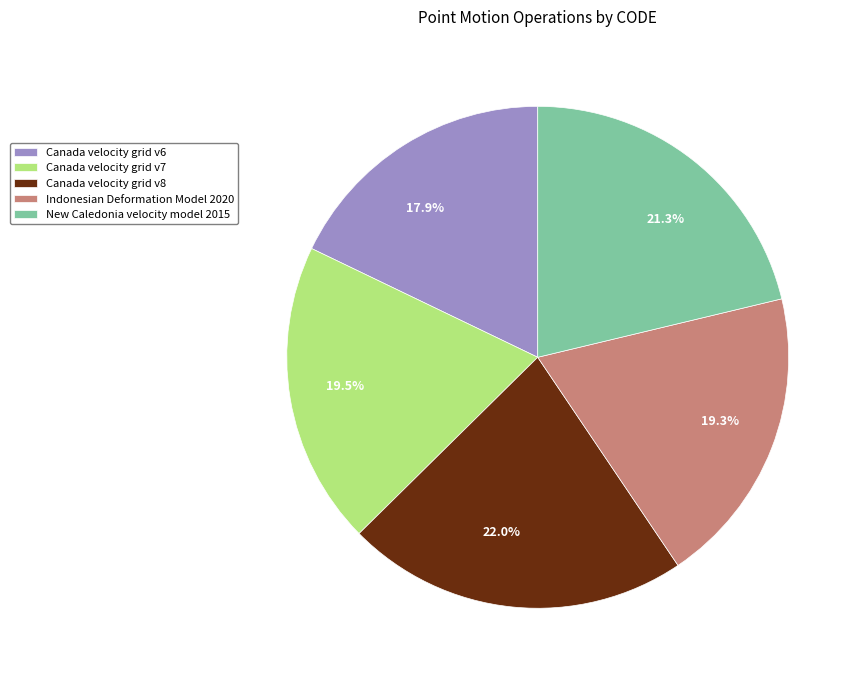

Does New Caledonia velocity model 2015 represent more than half of the total?

No